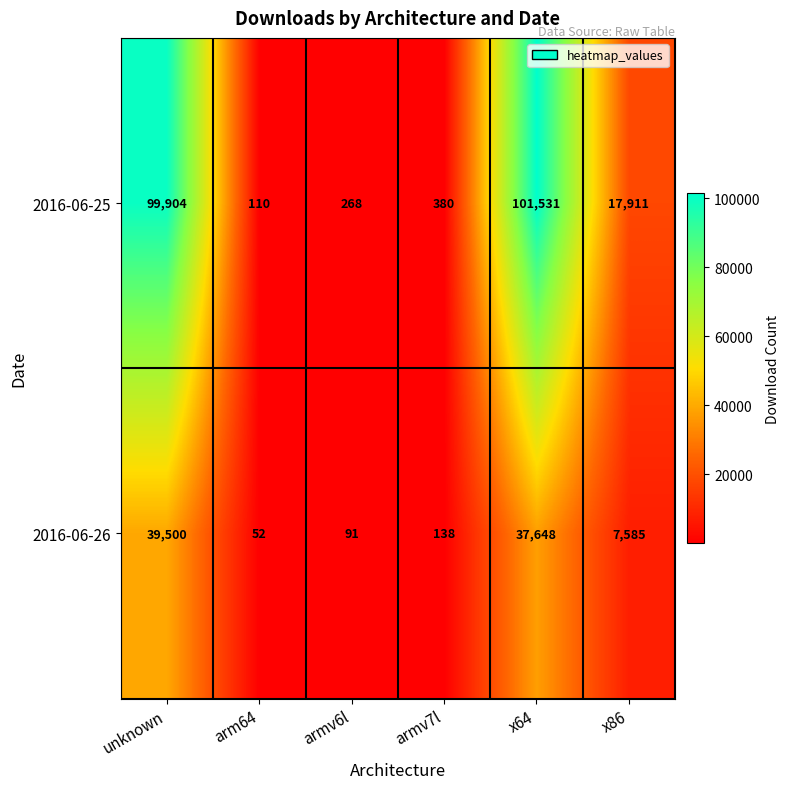

What is the maximum value shown in the chart?

101531